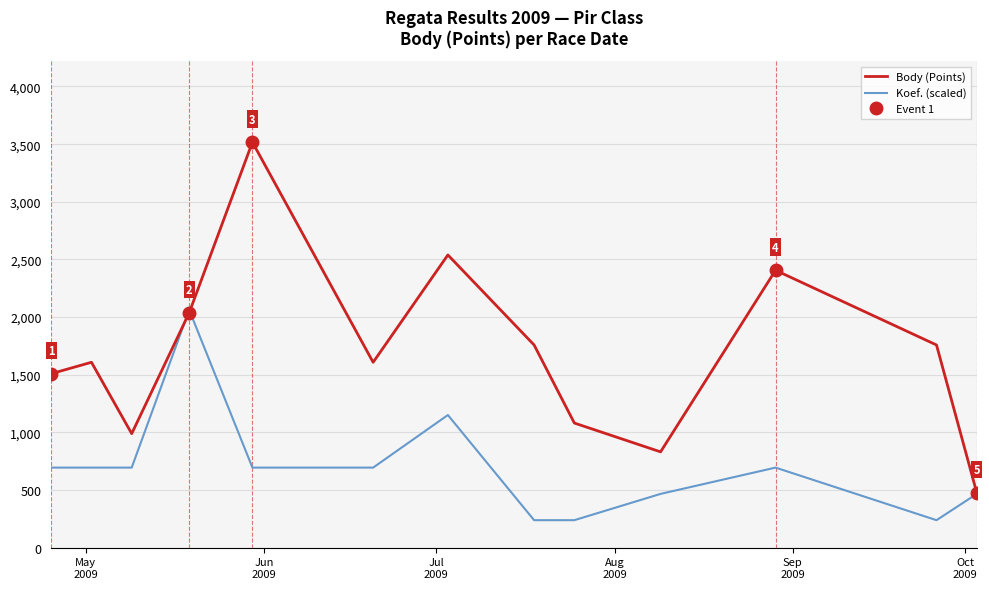

What is the highest value of the Koef. (scaled) series?

2062.5